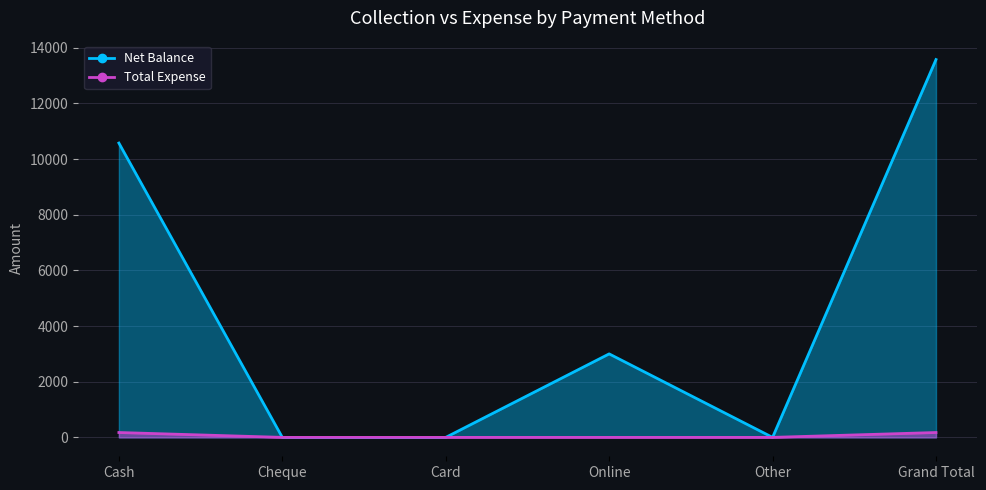

Which series has the widest spread of values?

Net Balance